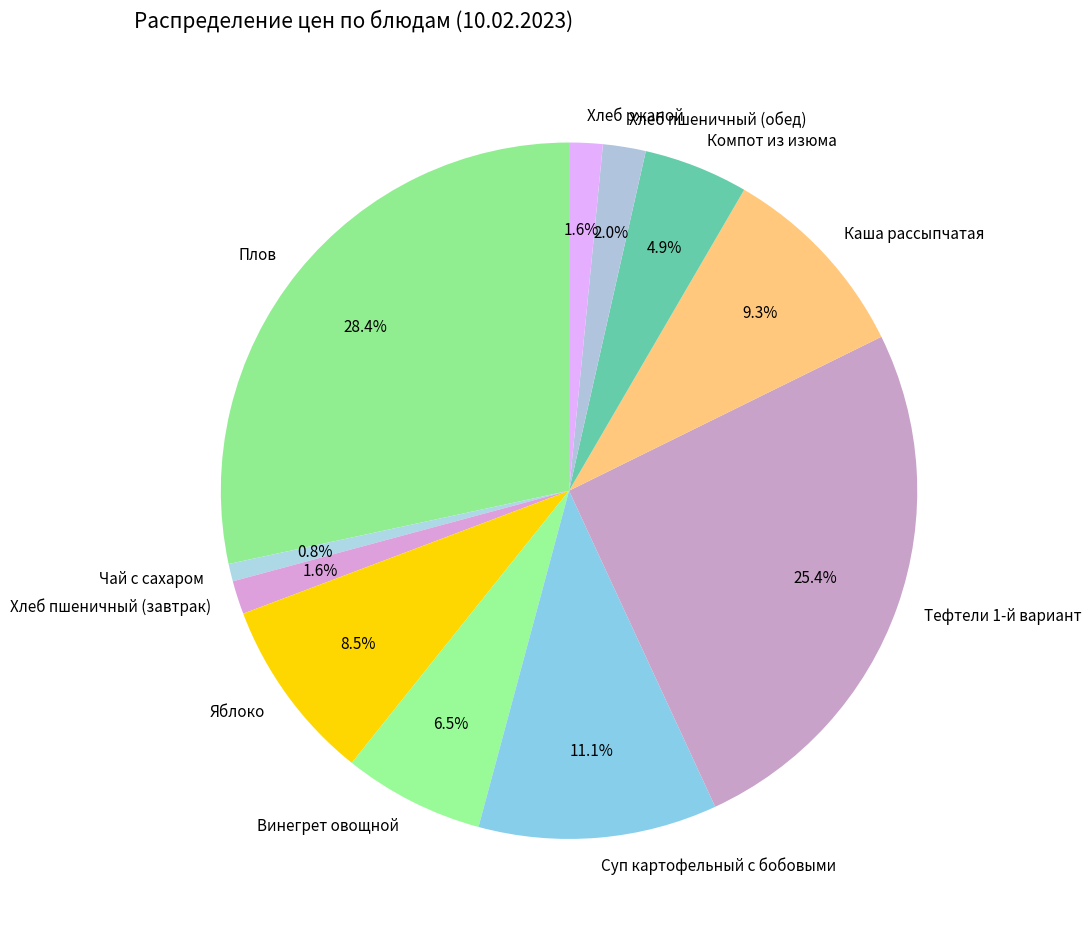

True or false: Плов accounts for 28% of the total.

True